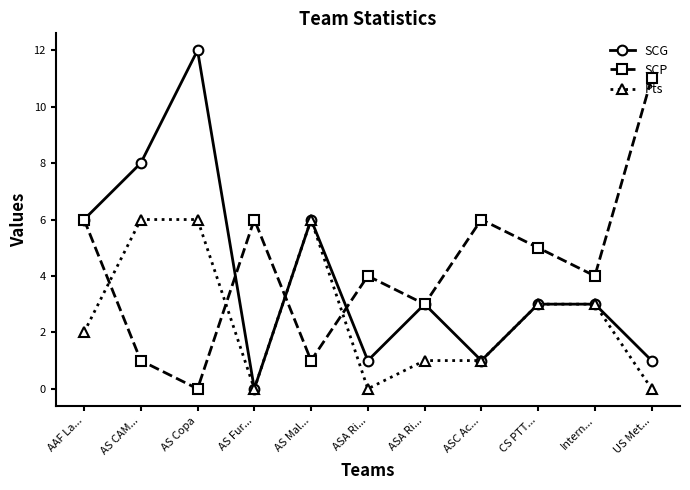

Is this an area chart (filled region under the line)?

No